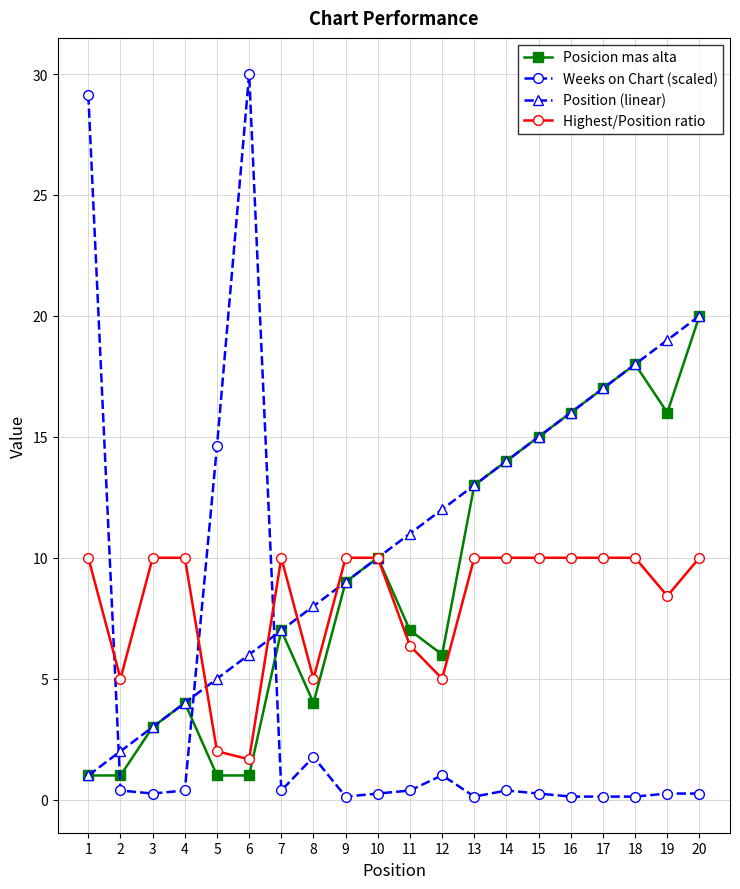

What is the value of the Posicion mas alta point at the 20th from the left?

20.0